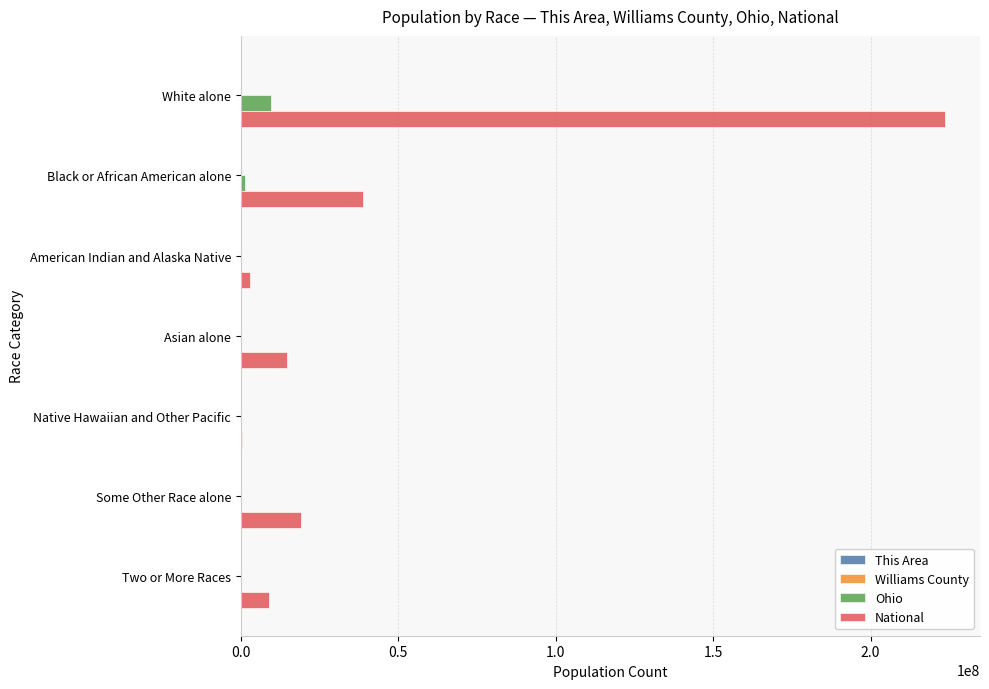

The National series shows 9009073 at Two or More Races. True or false?

True